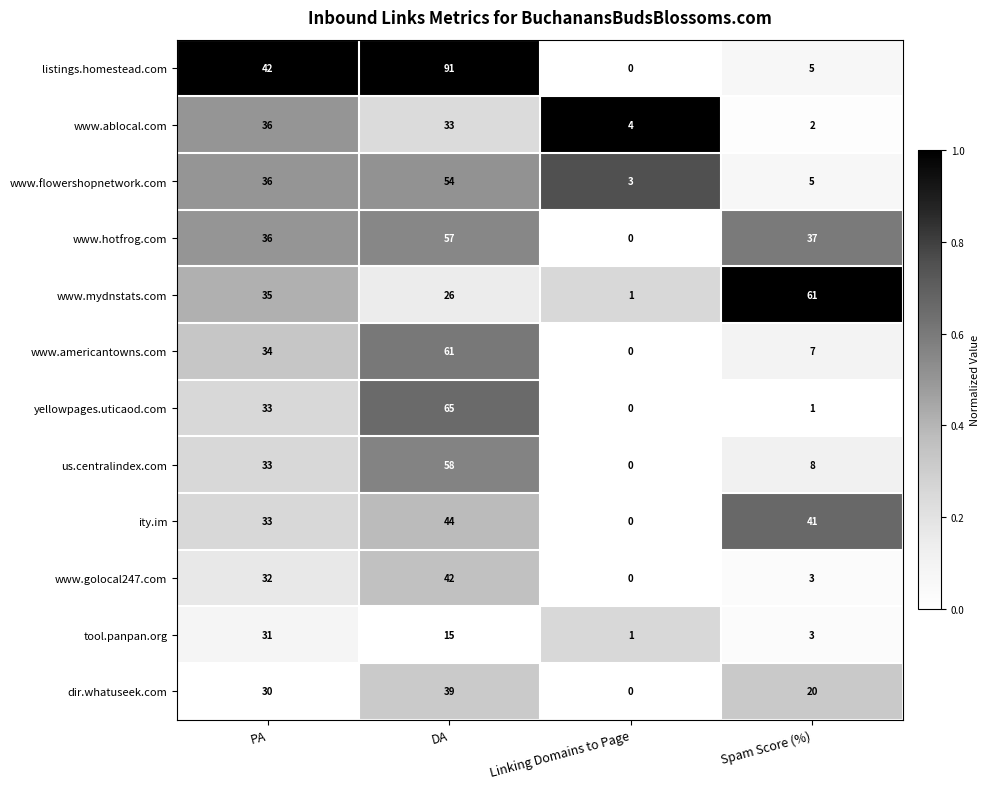

What is the difference between the highest and lowest values at Linking Domains to Page?

4